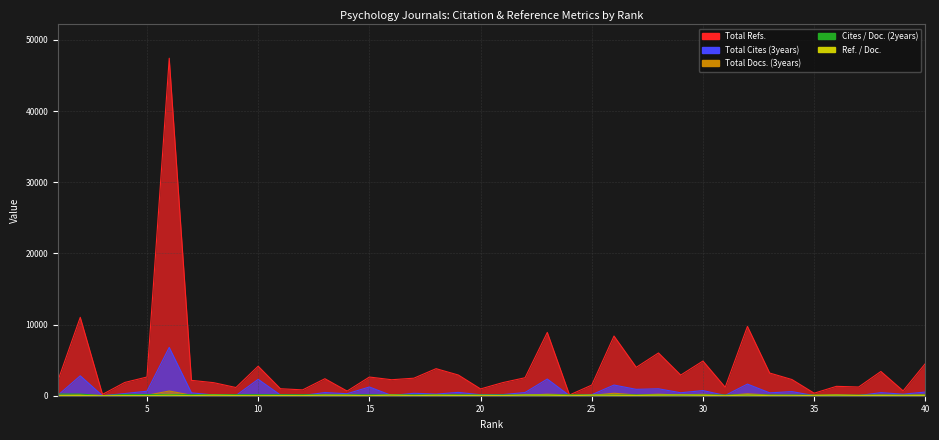

What is the value of the Ref. / Doc. point at the 5th from the left?

19